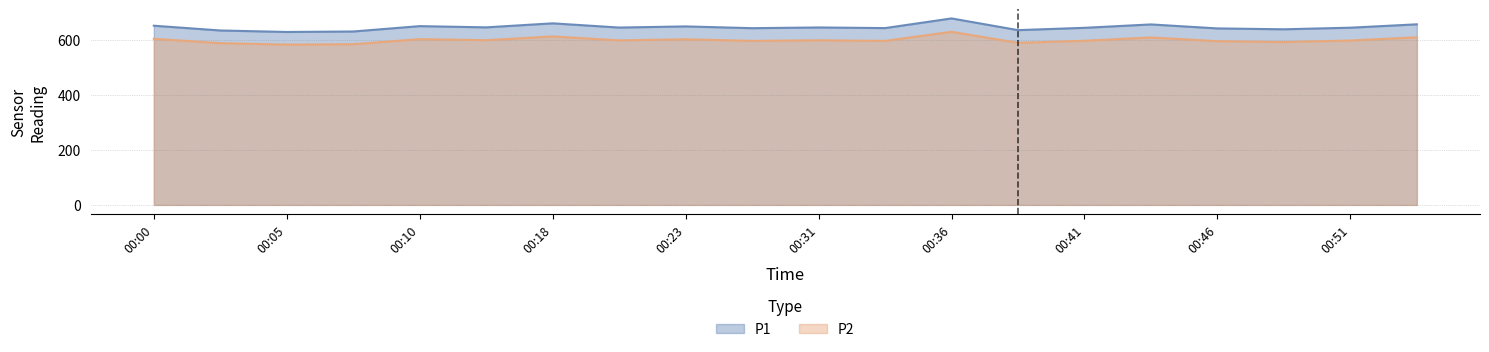

Rank the series by their maximum value, from lowest to highest.

P2, P1